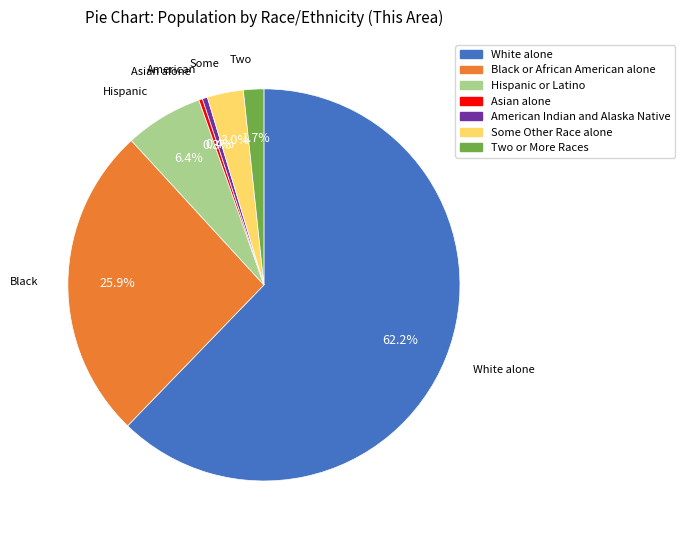

The Two or More Races slice represents 2% of the pie. True or false?

True